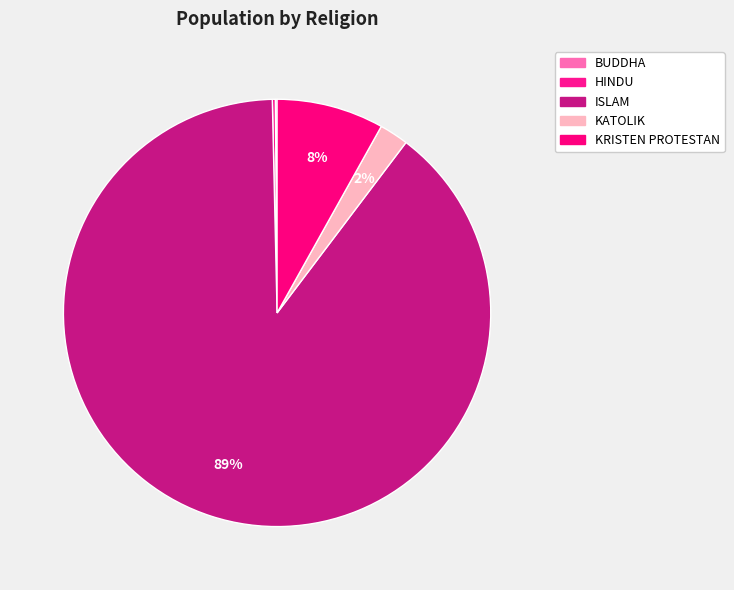

Count the number of slices in the pie.

5